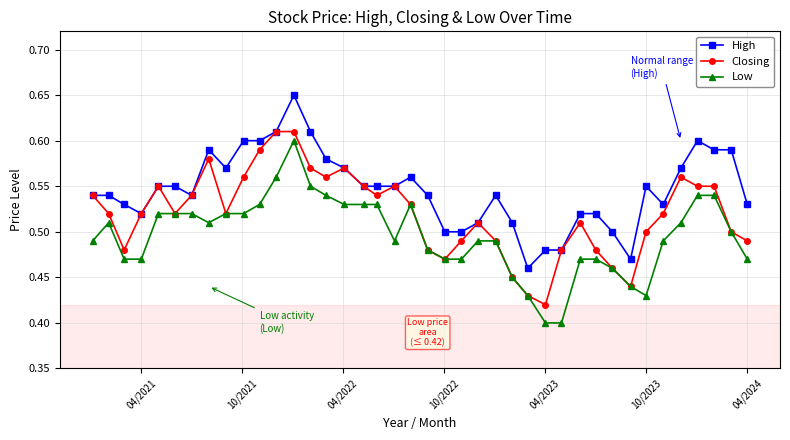

What is the difference between the maximum and minimum values in the Closing series?

0.2